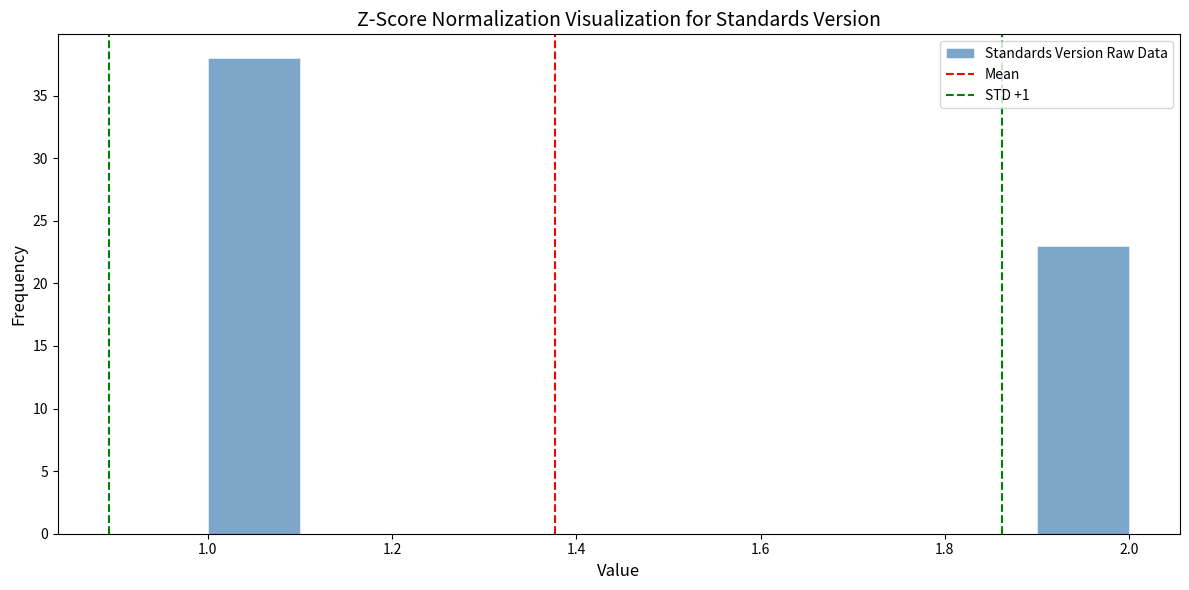

Reading left to right, transcribe this chart: for each bar, give the range it covers on the x-axis and its height. The values are not printed on the chart, so give them approximately, as read against the axis.

1.0 to 1.1: 38
1.1 to 1.2: 0
1.2 to 1.3: 0
1.3 to 1.4: 0
1.4 to 1.5: 0
1.5 to 1.6: 0
1.6 to 1.7: 0
1.7 to 1.8: 0
1.8 to 1.9: 0
1.9 to 2.0: 23